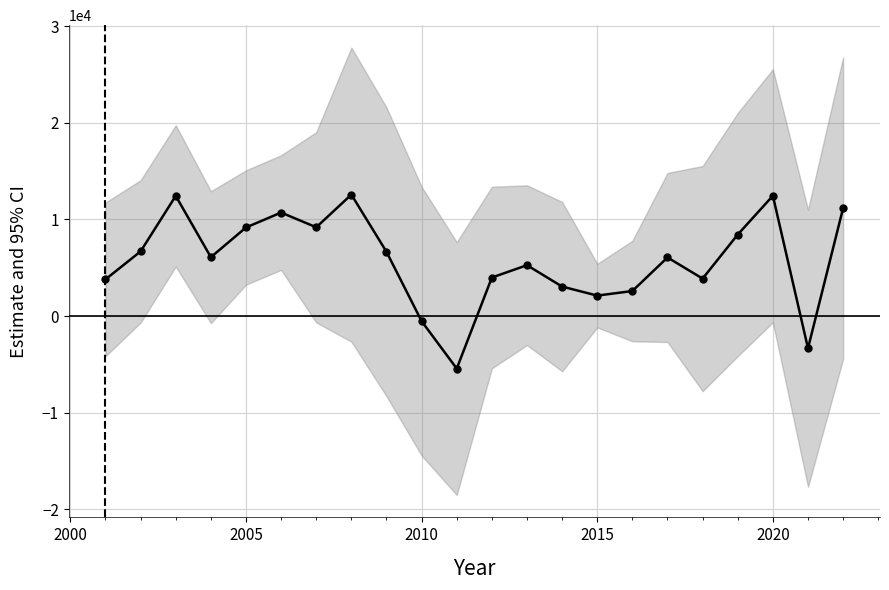

What is the difference between the maximum and minimum values?

18004